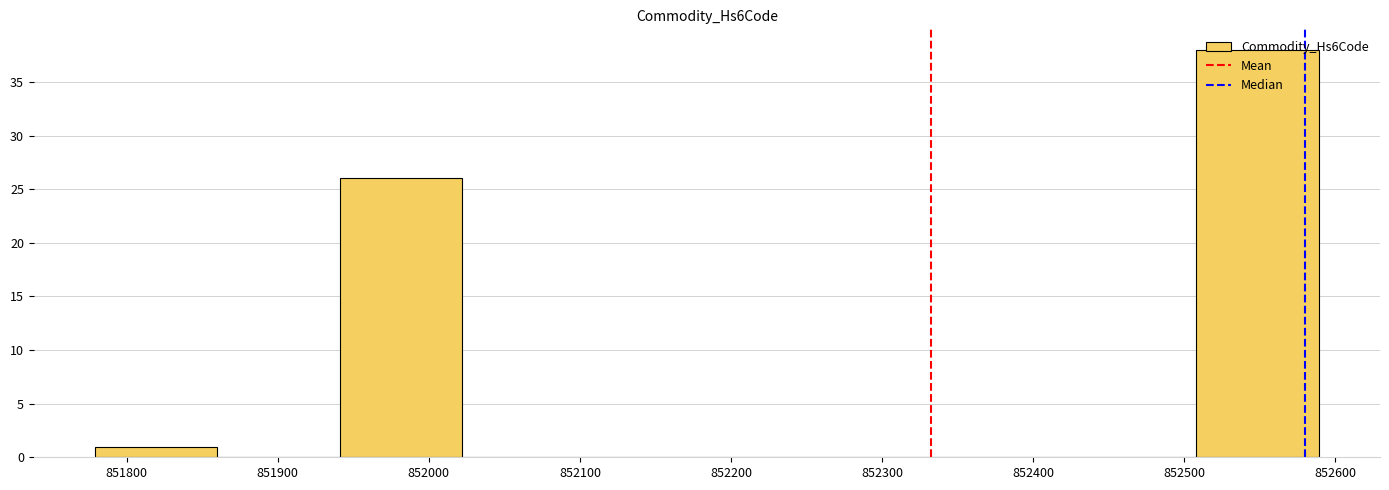

Which range on the x-axis has the tallest bar?

852508 to 852589